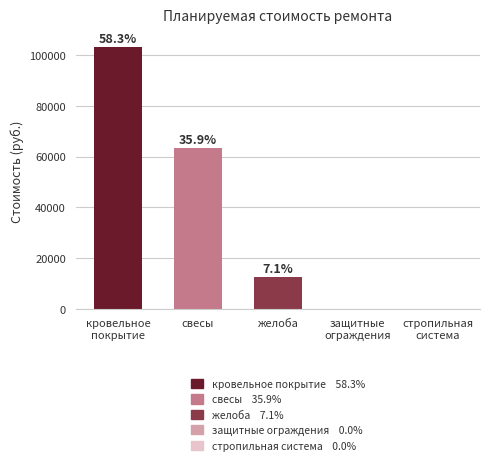

True or false: the data shows 64531.9 at стропильная
система.

False